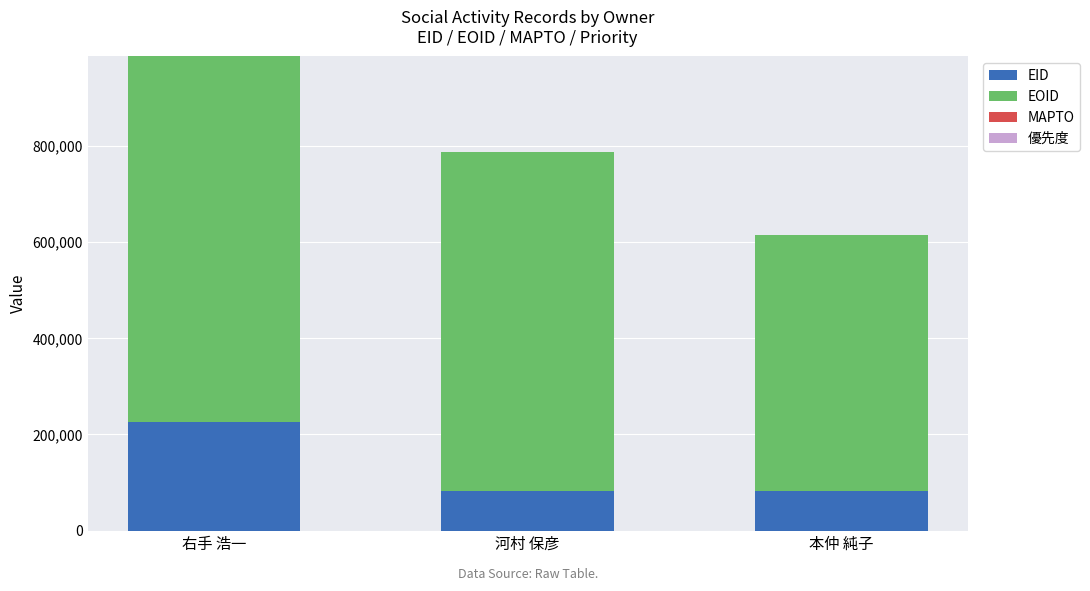

At which category is the sum across all series the highest?

右手 浩一